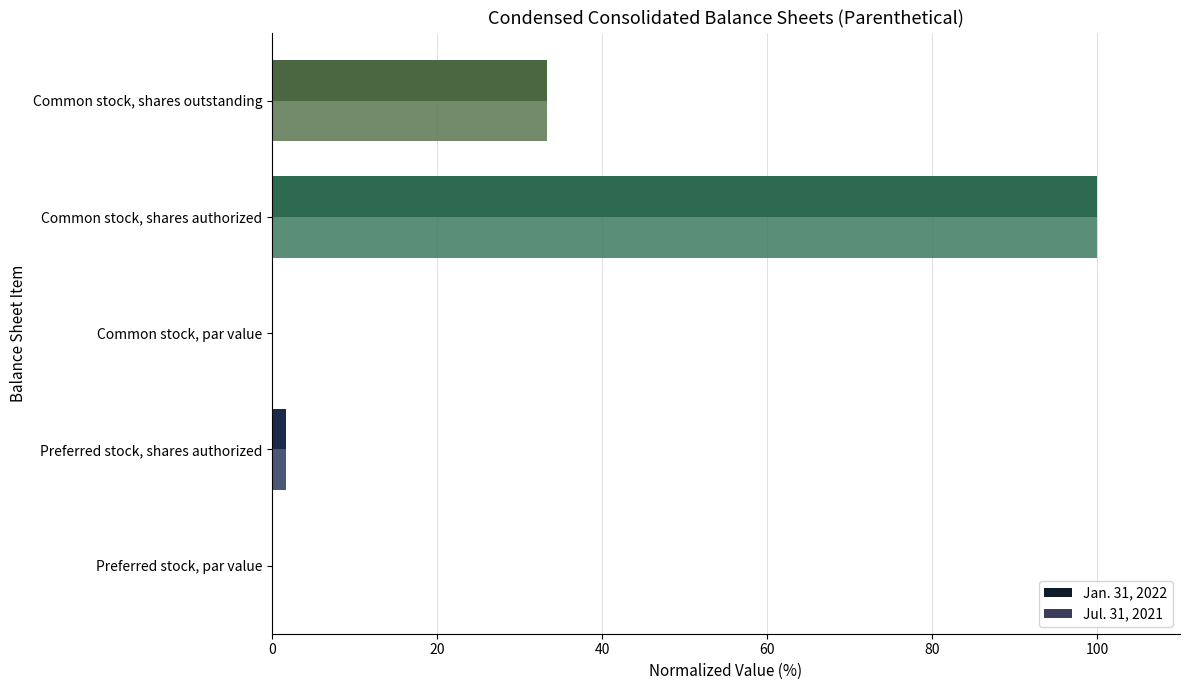

How many series are shown in this chart?

2